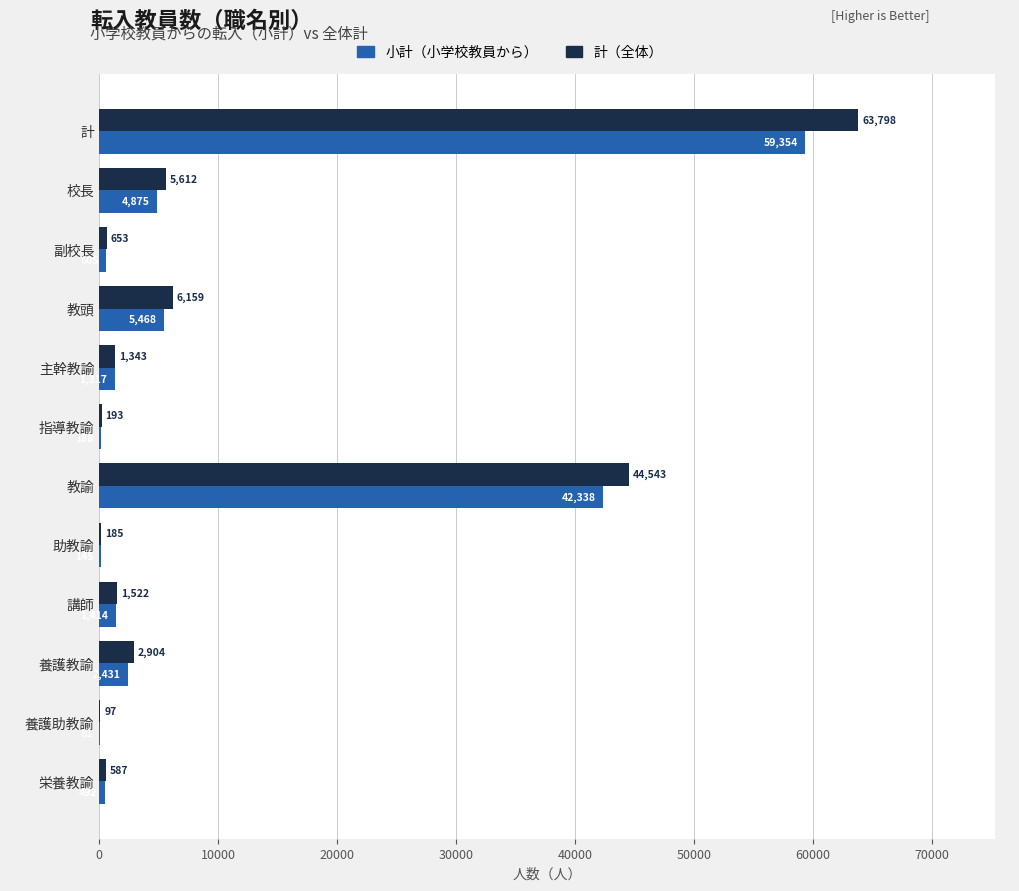

What is the maximum value shown in the chart?

63798